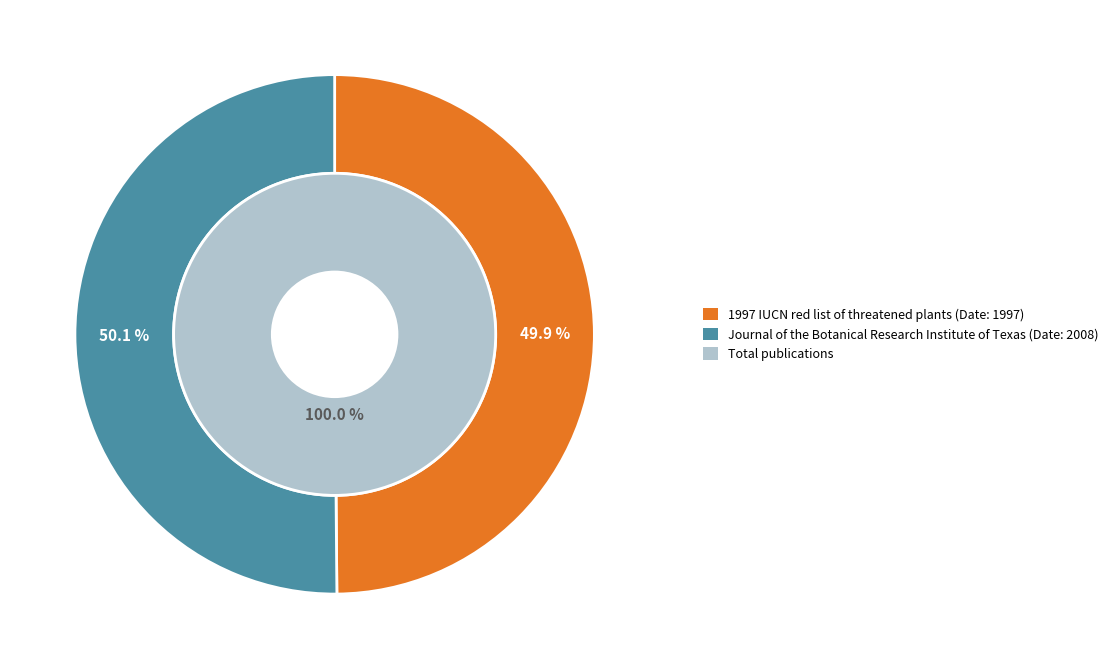

The 1997 IUCN red list of threatened plants slice represents 50% of the pie. True or false?

True